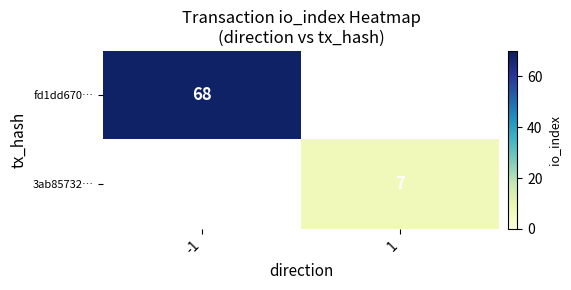

How many data points does each series have?

2